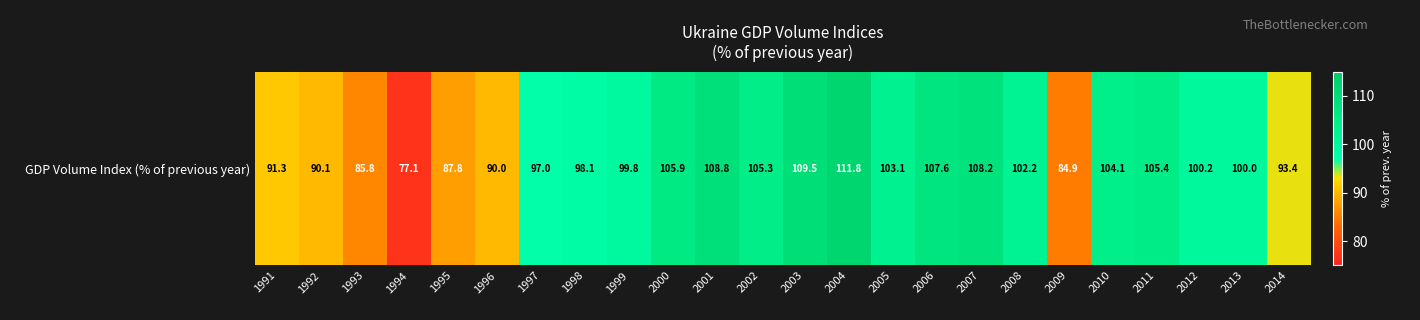

What is the average value?

98.6